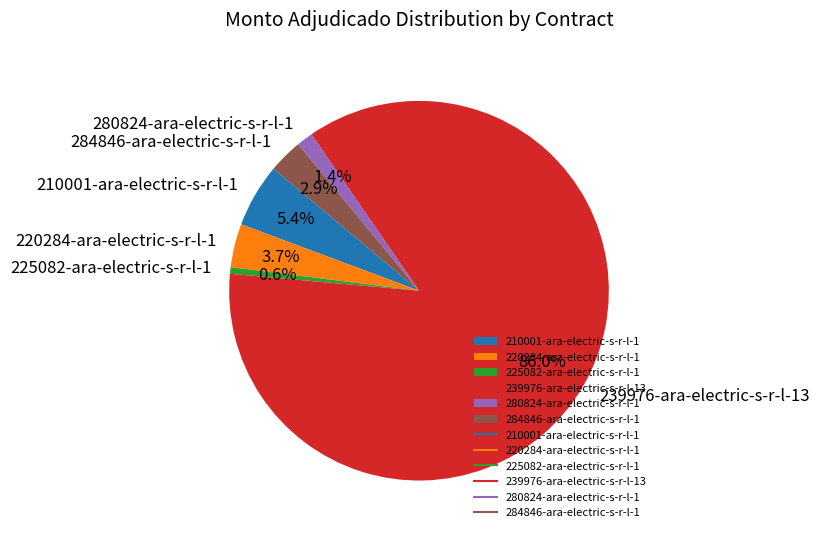

To the nearest percent, what is the difference between the largest and smallest slice percentages?

85%